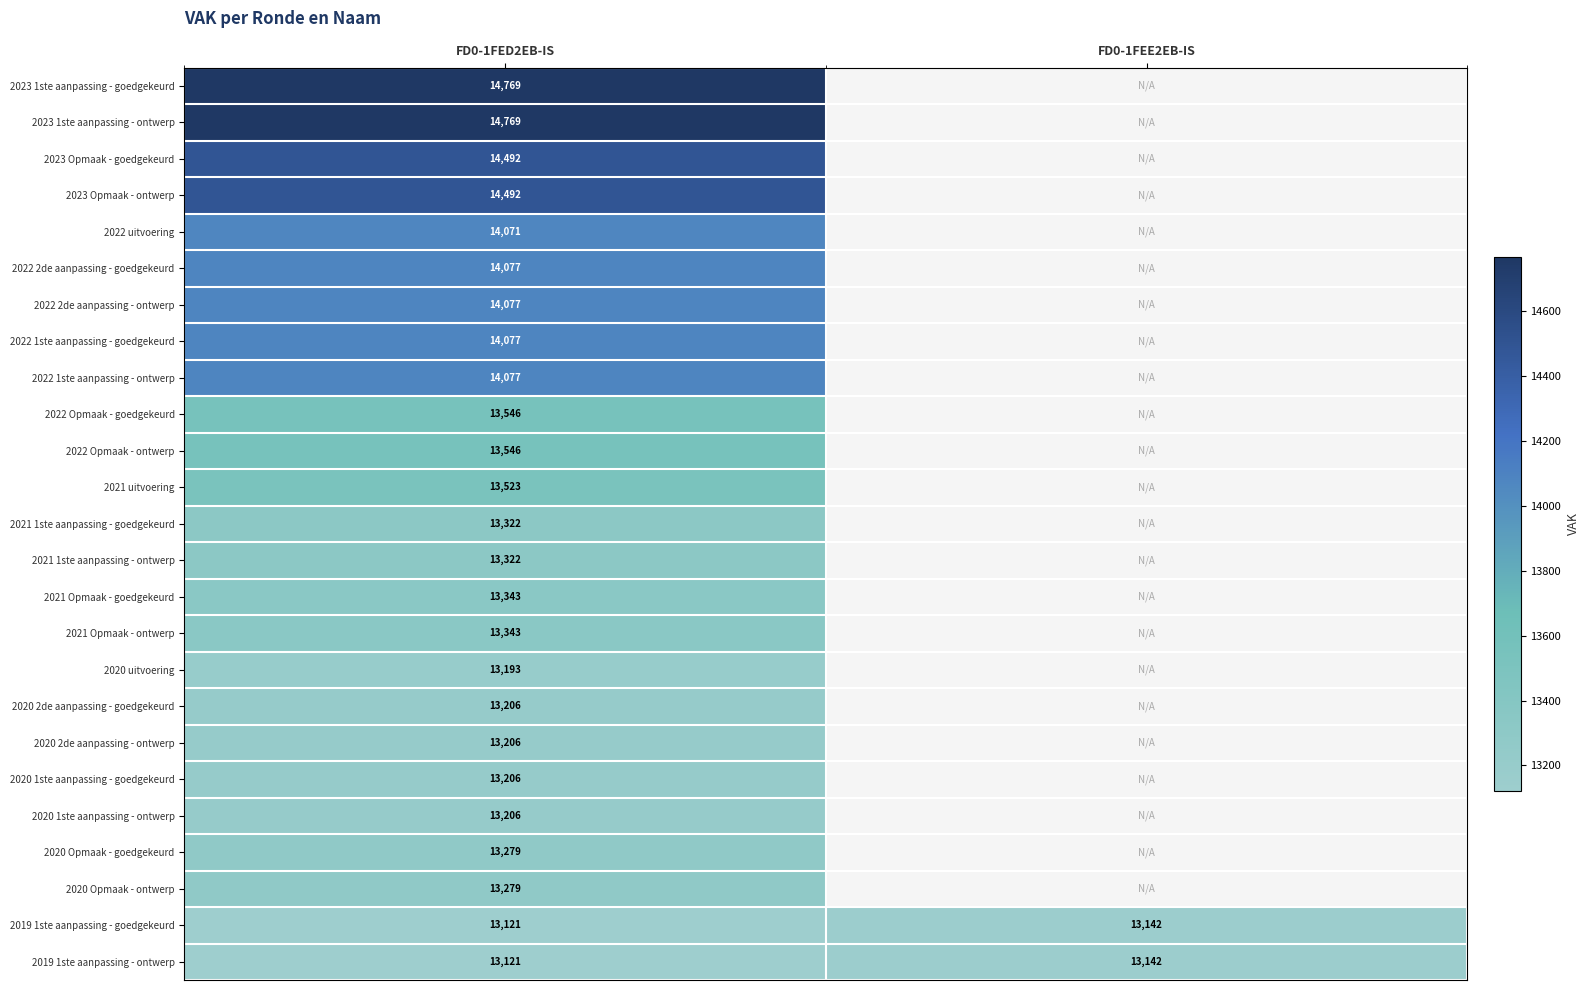

The value of 2023 1ste aanpassing - goedgekeurd at FD0-1FED2EB-IS is 14769. True or false?

True